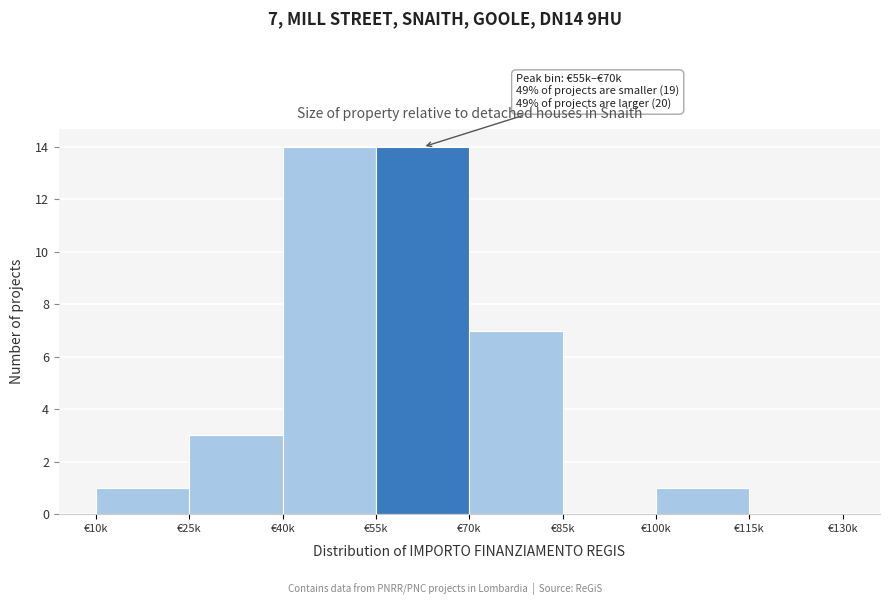

Reading left to right, list all the values displayed in this chart.

€10k=1	€25k=3	€40k=14	€55k=14	€70k=7	€85k=0	€100k=1	€115k=0